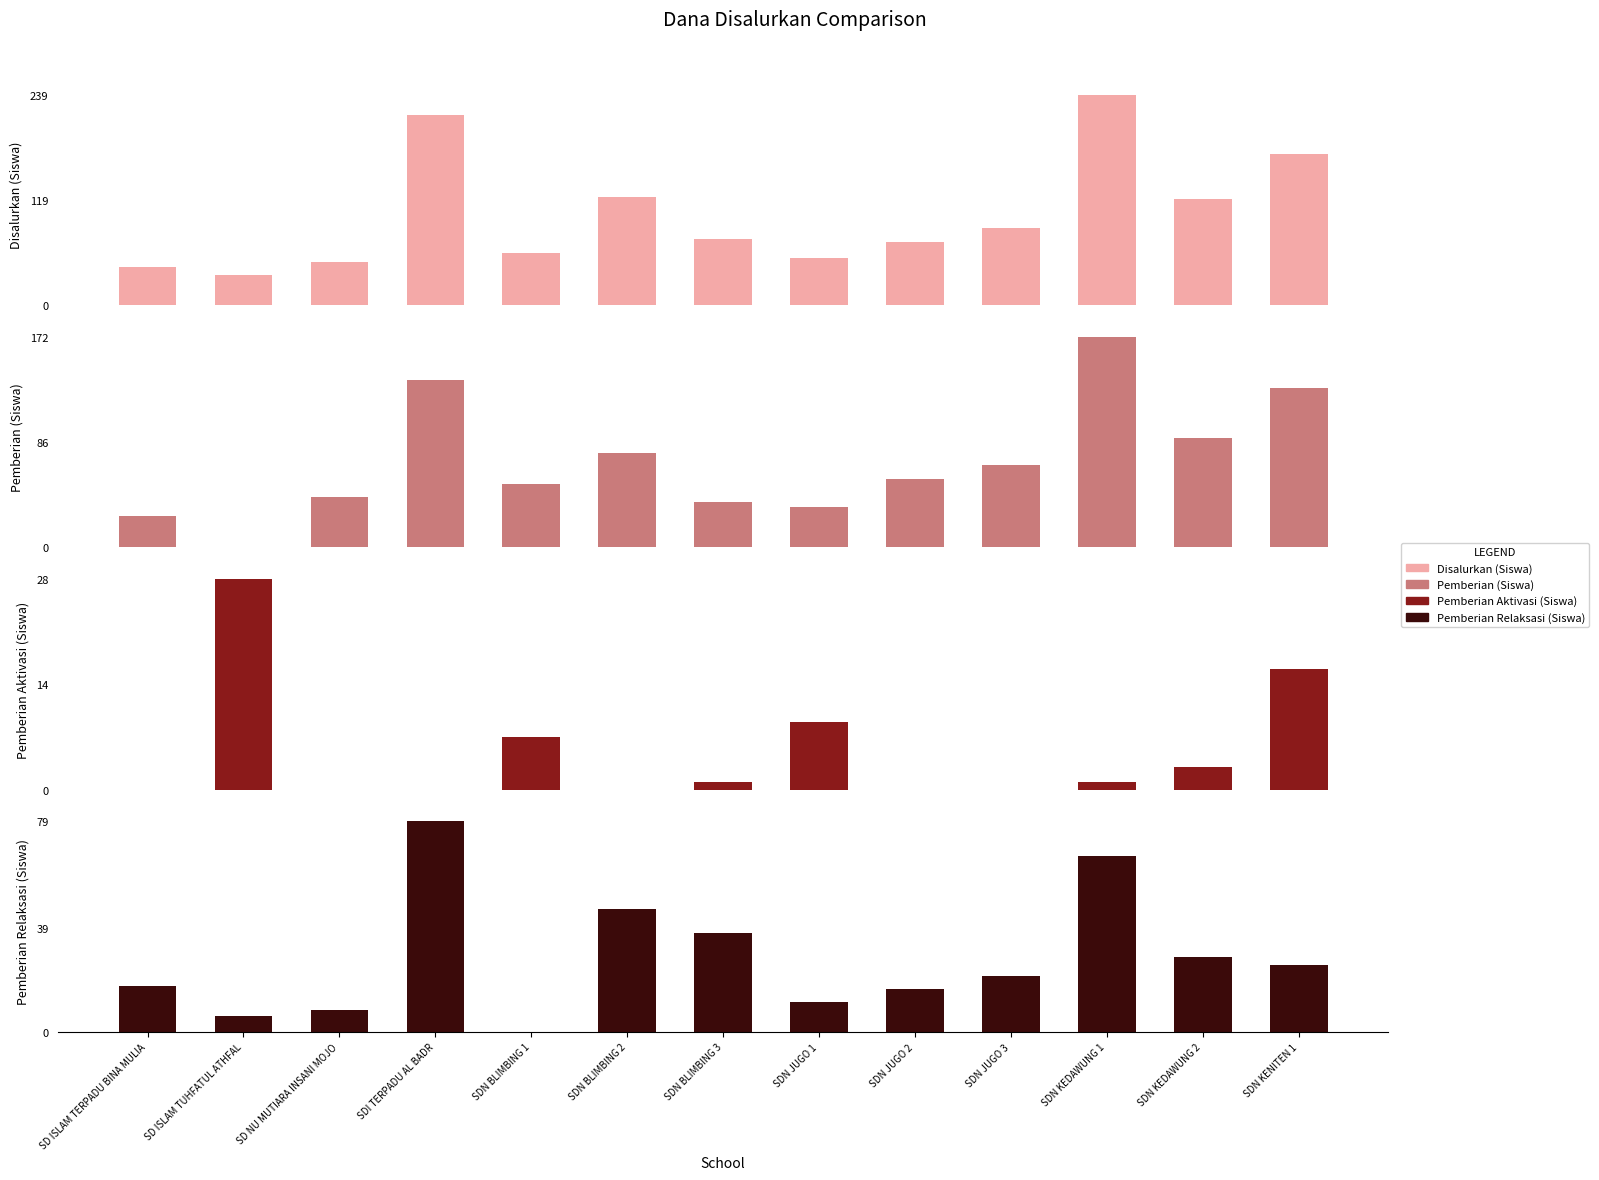

Reading left to right, what are all the values shown in this chart?

Disalurkan (Siswa): 43	34	49	216	59	123	75	53	72	88	239	120	171
Pemberian (Siswa): 26	0	41	137	52	77	37	33	56	67	172	89	130
Pemberian Aktivasi (Siswa): 0	28	0	0	7	0	1	9	0	0	1	3	16
Pemberian Relaksasi (Siswa): 17	6	8	79	0	46	37	11	16	21	66	28	25